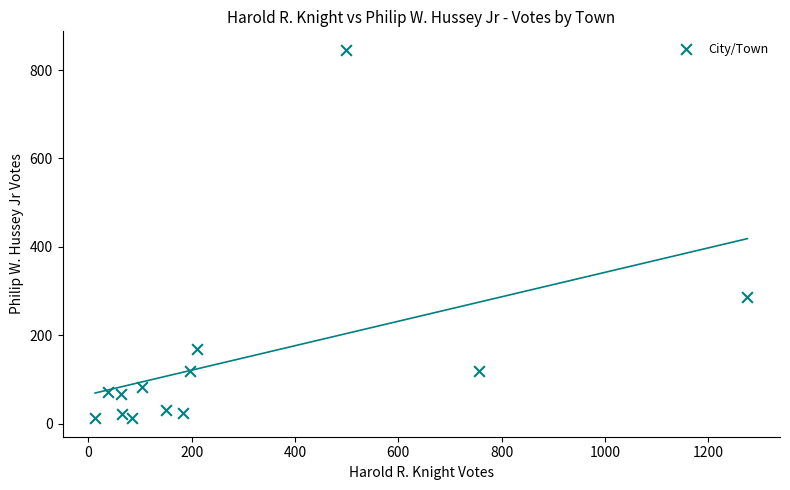

What is the range of Y values (max minus min)?

834